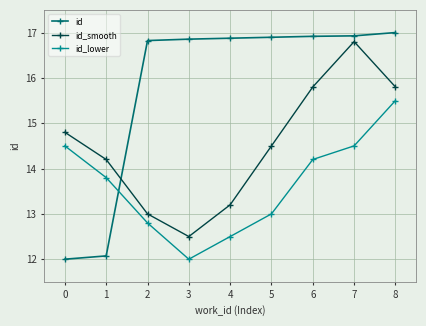

Which series has the largest range (max minus min)?

id